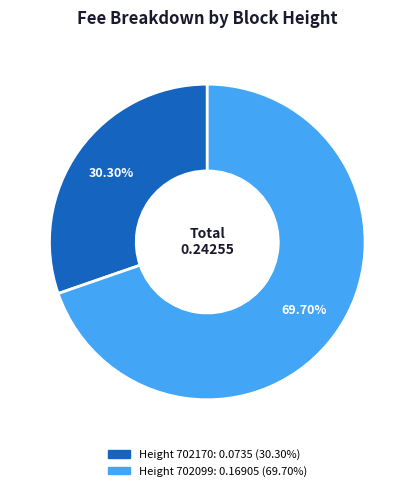

Does any single category account for the majority?

Yes